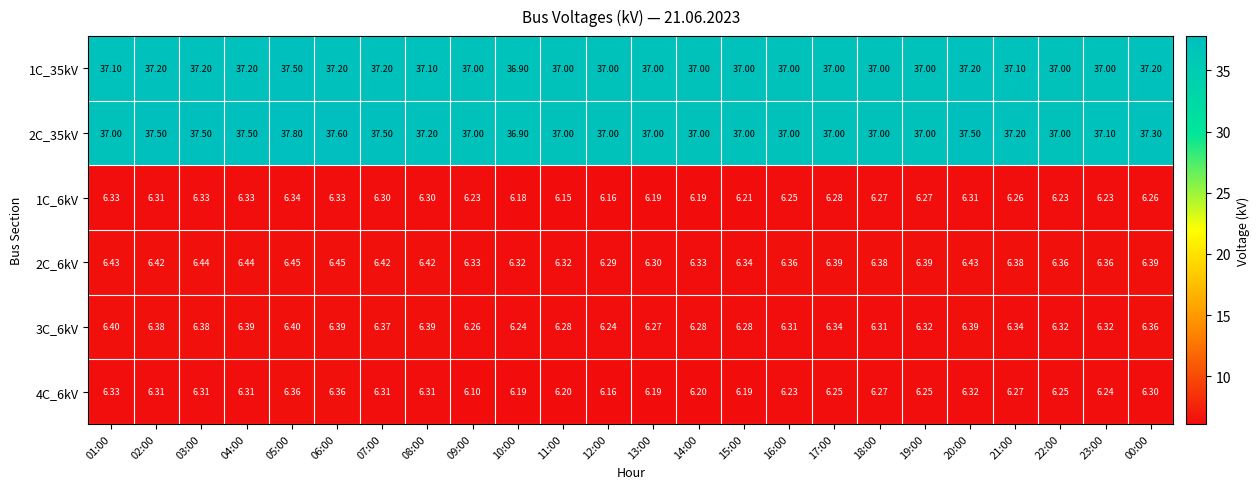

List the series in order of their peak value, lowest first.

1C_6kV, 4C_6kV, 3C_6kV, 2C_6kV, 1C_35kV, 2C_35kV